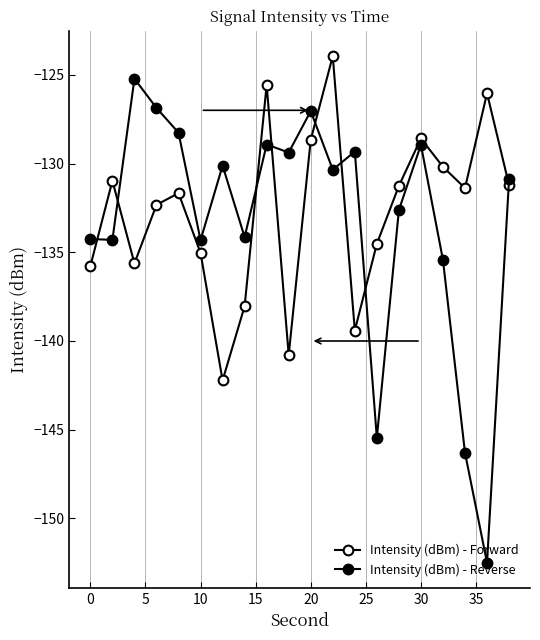

Rank the series by their maximum value, from lowest to highest.

Intensity (dBm) - Reverse, Intensity (dBm) - Forward